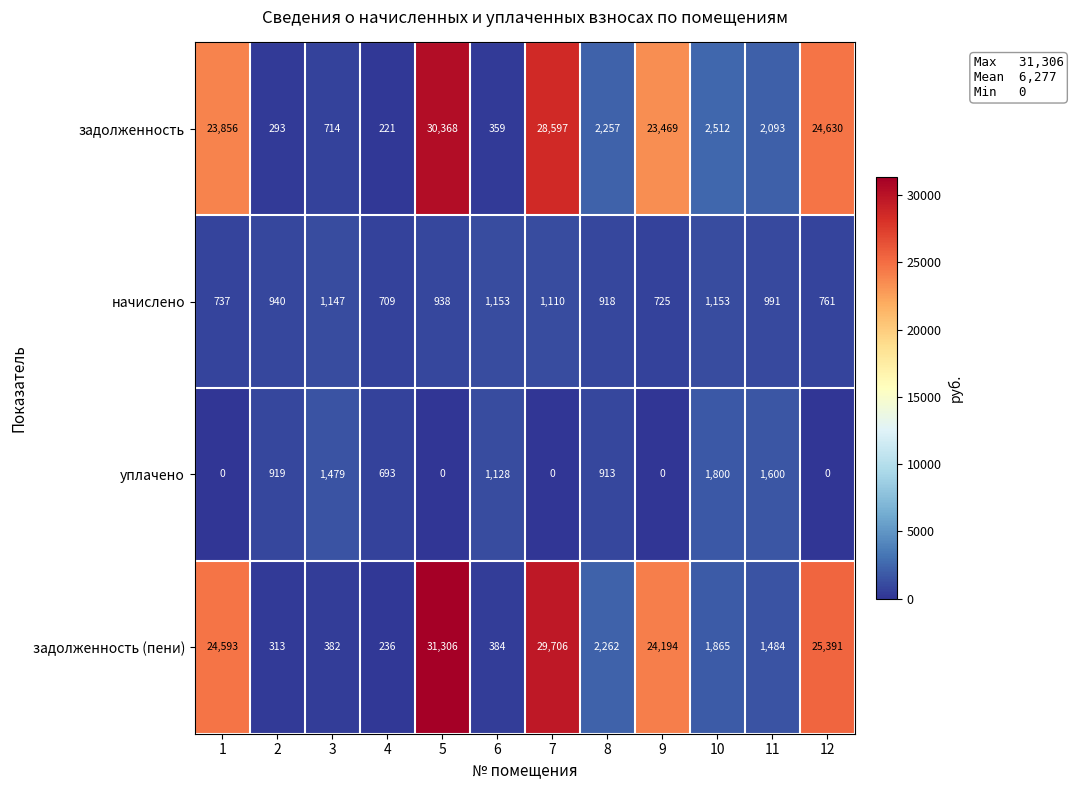

True or false: задолженность (пени) has a value of 46722 at 7.

False